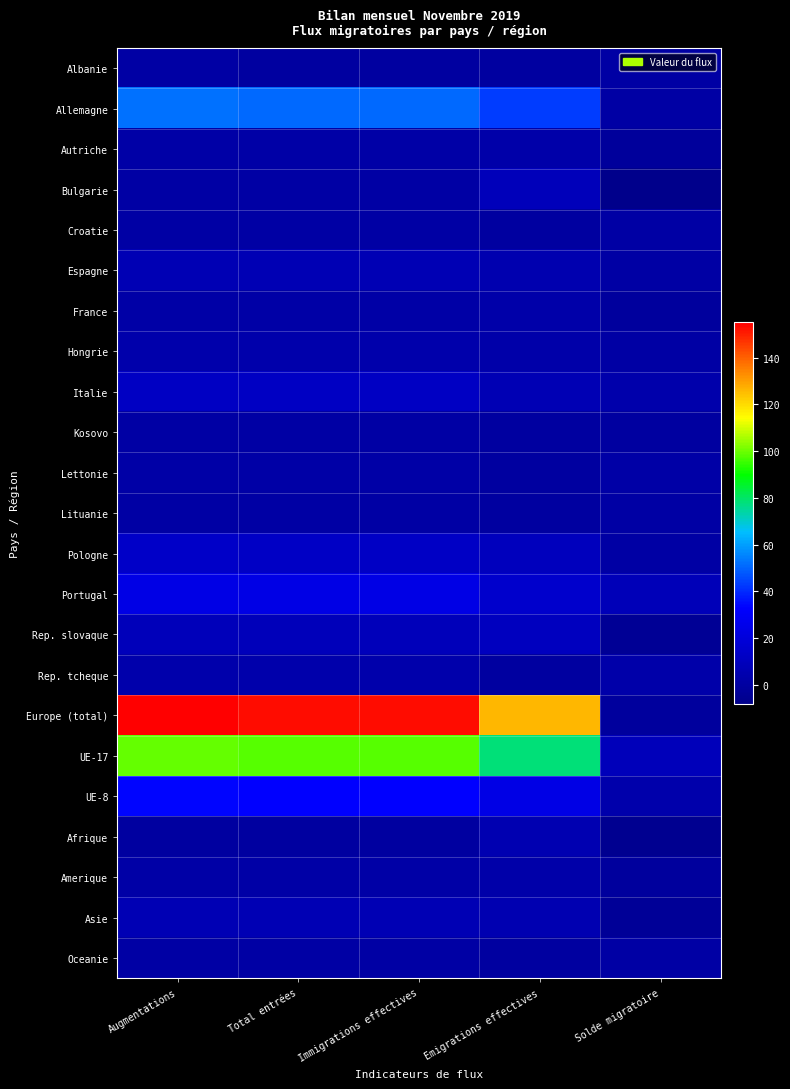

At how many categories does at least one series exceed 125?

4